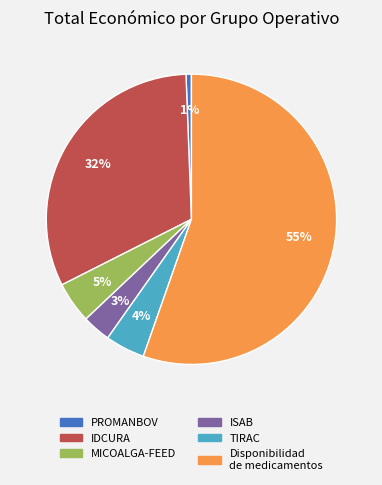

Which category accounts for the majority?

Disponibilidad de medicamentos